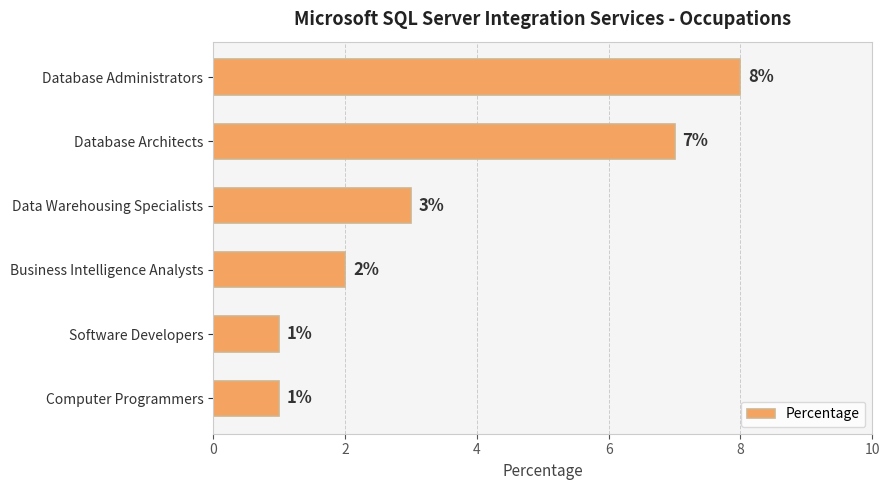

What is the minimum value shown in the chart?

1